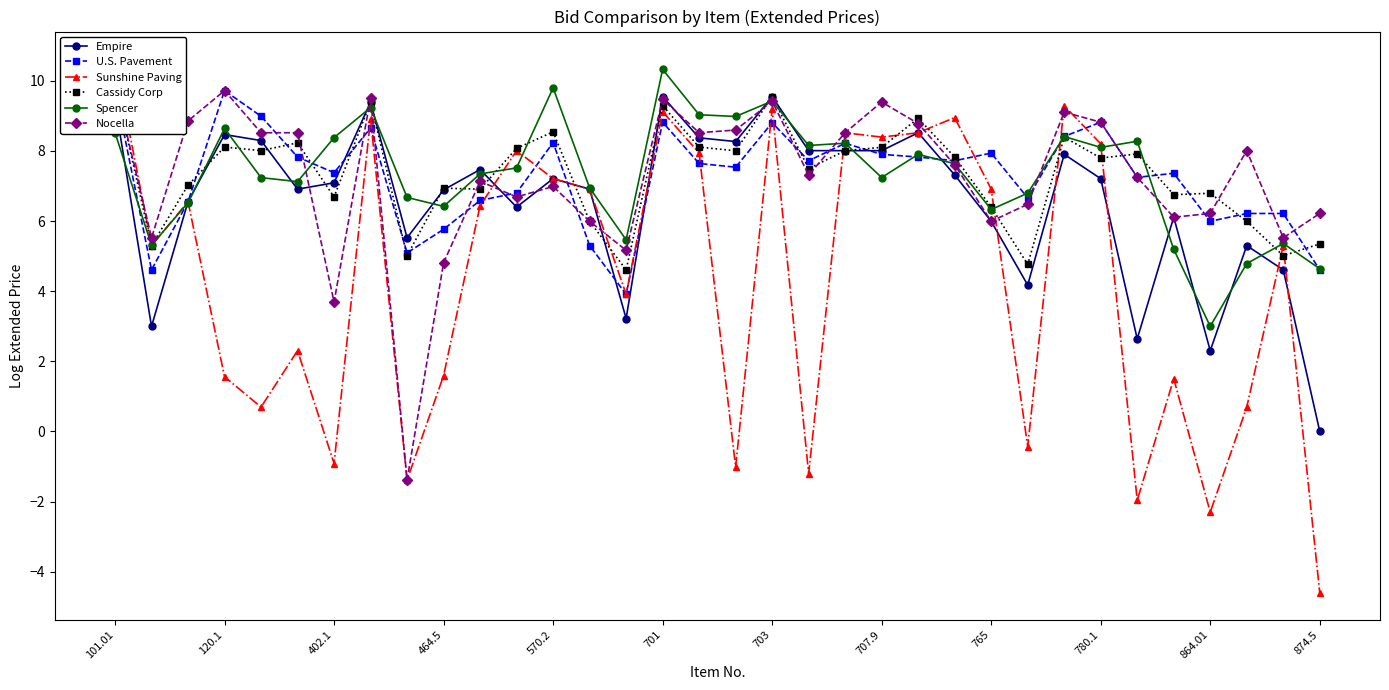

What are all the series names shown in the legend?

Empire, U.S. Pavement, Sunshine Paving, Cassidy Corp, Spencer, Nocella